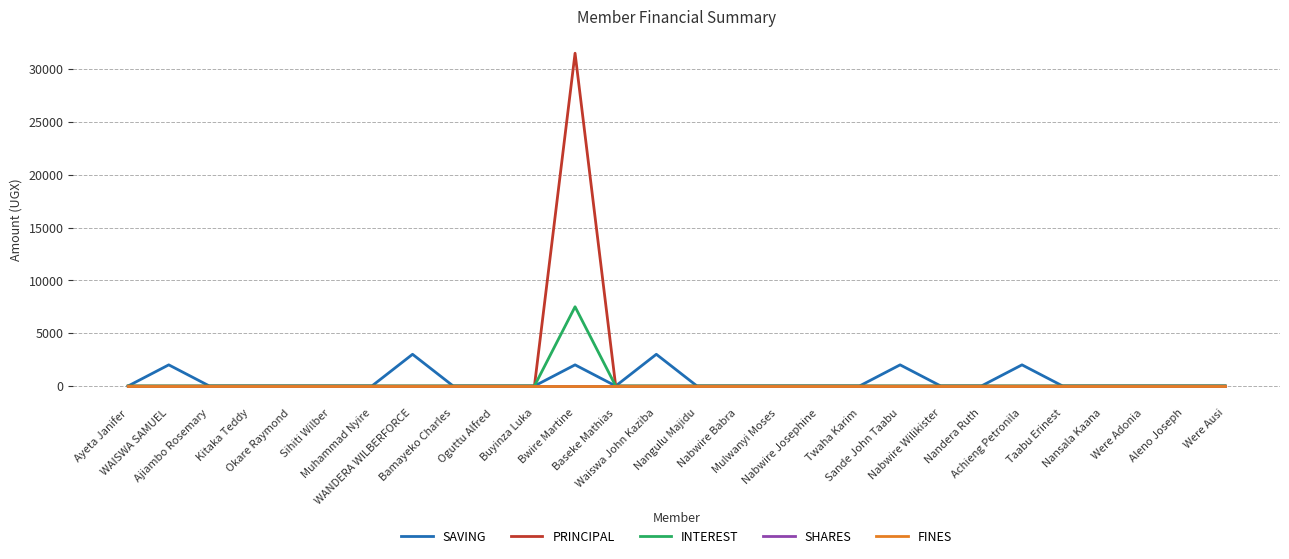

Is it true that PRINCIPAL equals 10287 at Nabwire Wilikister?

False